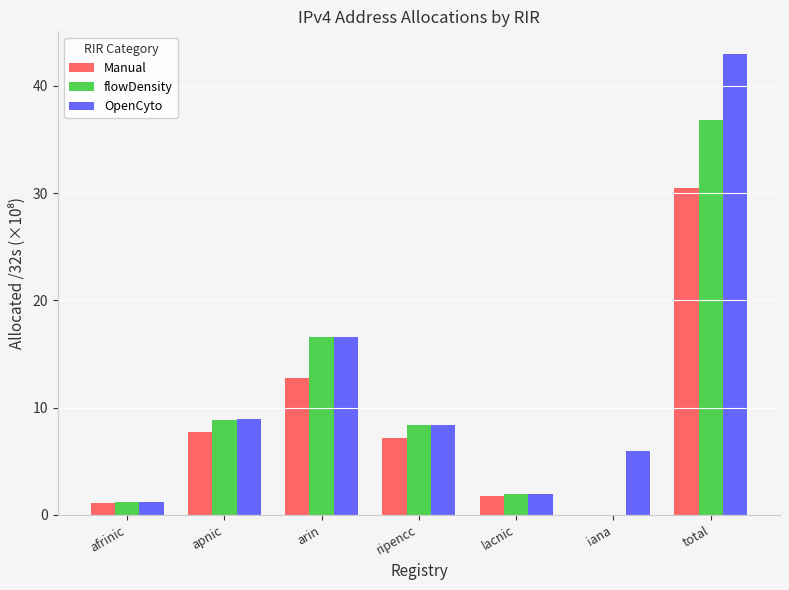

Is the value of OpenCyto at lacnic greater than the value of flowDensity at ripencc?

No